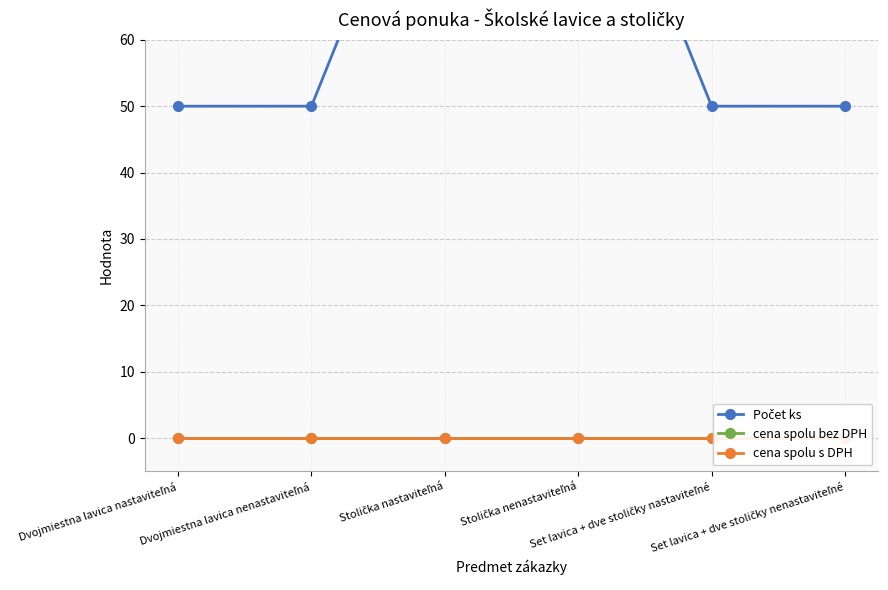

The cena spolu s DPH series shows 0 at Set lavica + dve stoličky nastaviteľné. True or false?

True